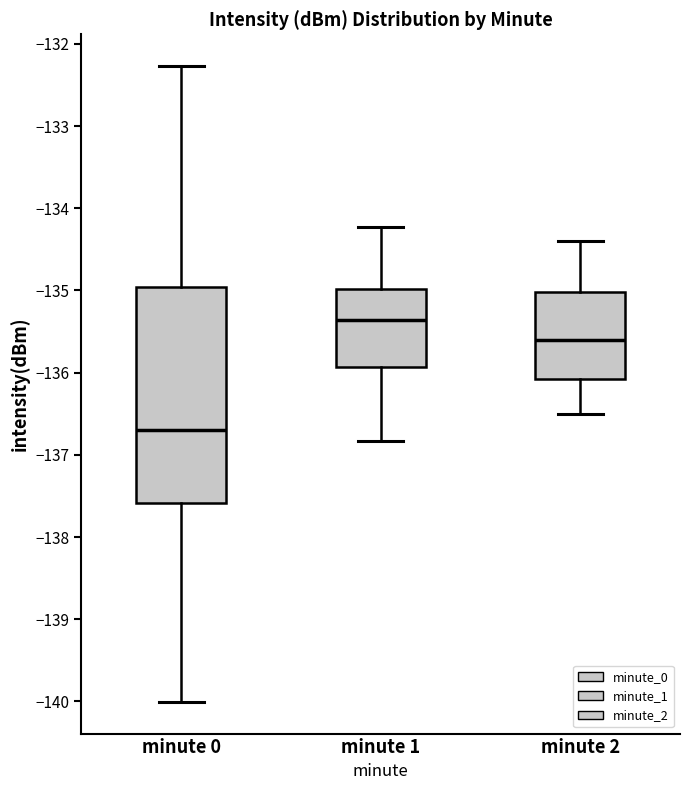

Which box has the highest median line?

minute 1